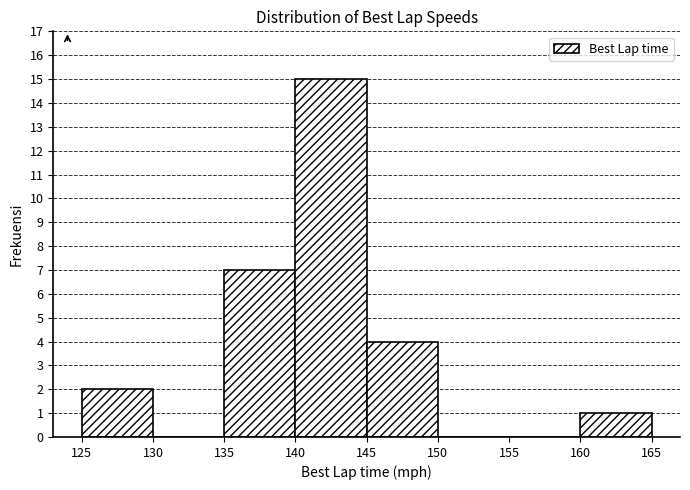

Reading left to right, list every bar in this chart as the range it spans on the x-axis followed by its height. The values are not printed on the chart, so give them approximately, as read against the axis.

125 to 130: 2
130 to 135: 0
135 to 140: 7
140 to 145: 15
145 to 150: 4
150 to 155: 0
155 to 160: 0
160 to 165: 1